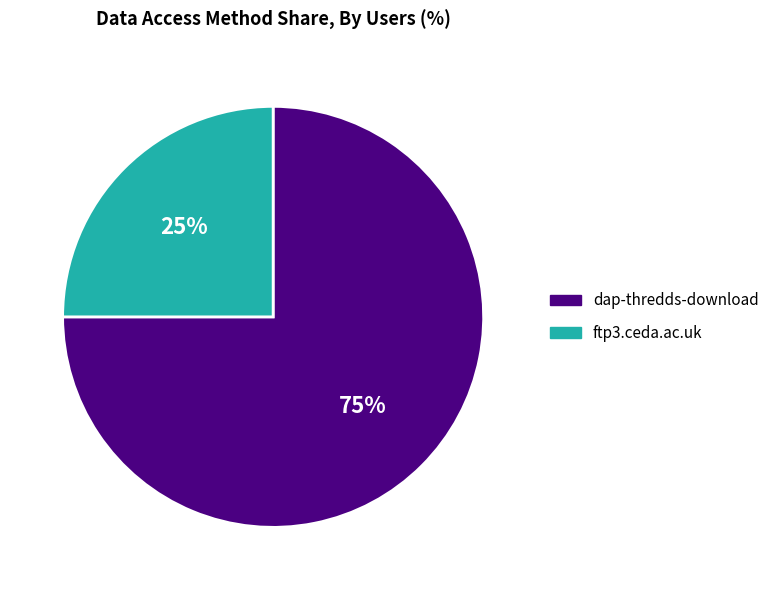

How many segments does this pie chart have?

2